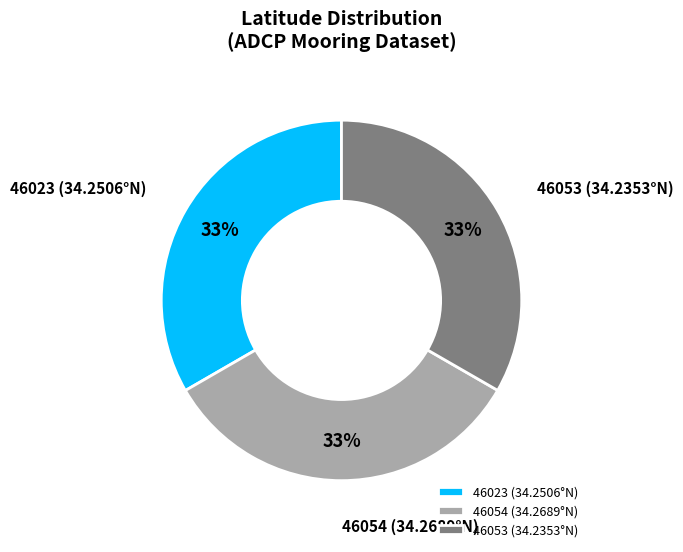

What percentage is the 46023 (34.2506°N) slice, to the nearest percent?

33%